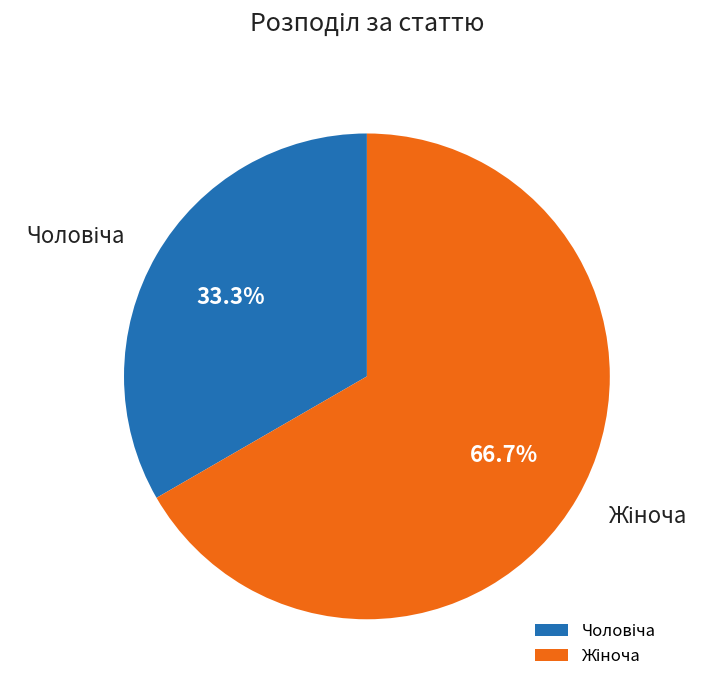

Is there a majority slice in this chart?

Yes